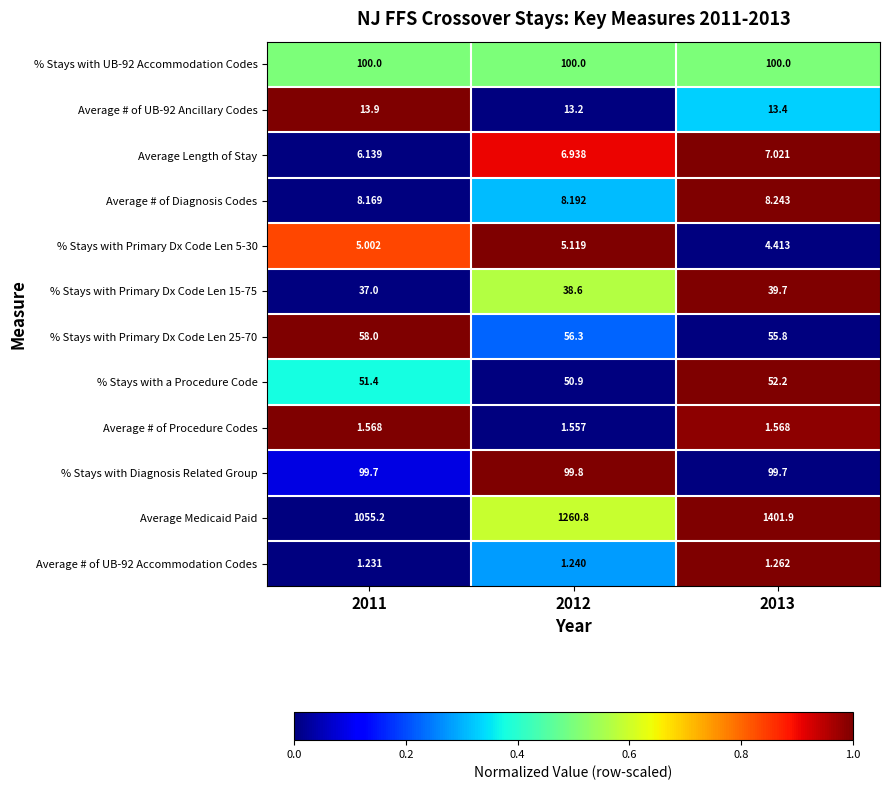

At which category is the sum across all series the highest?

2013